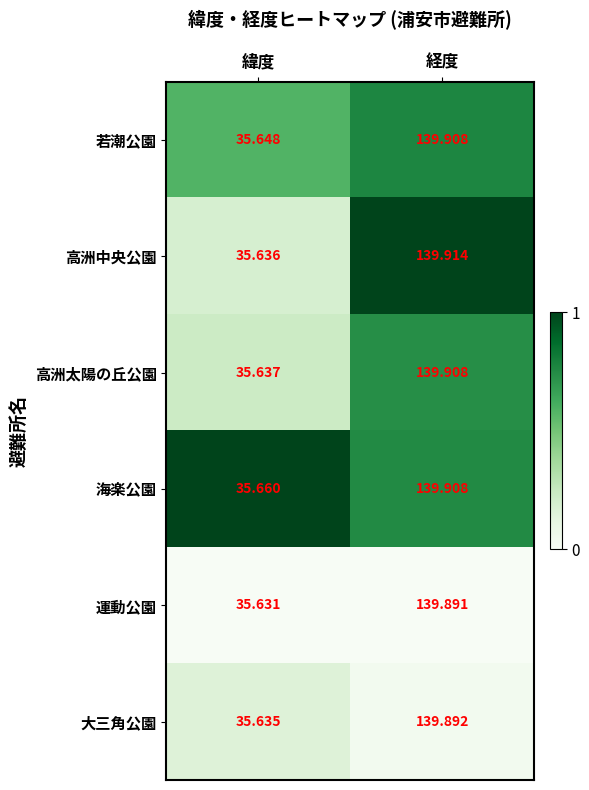

Which series changed the most between 緯度 and 経度?

高洲中央公園